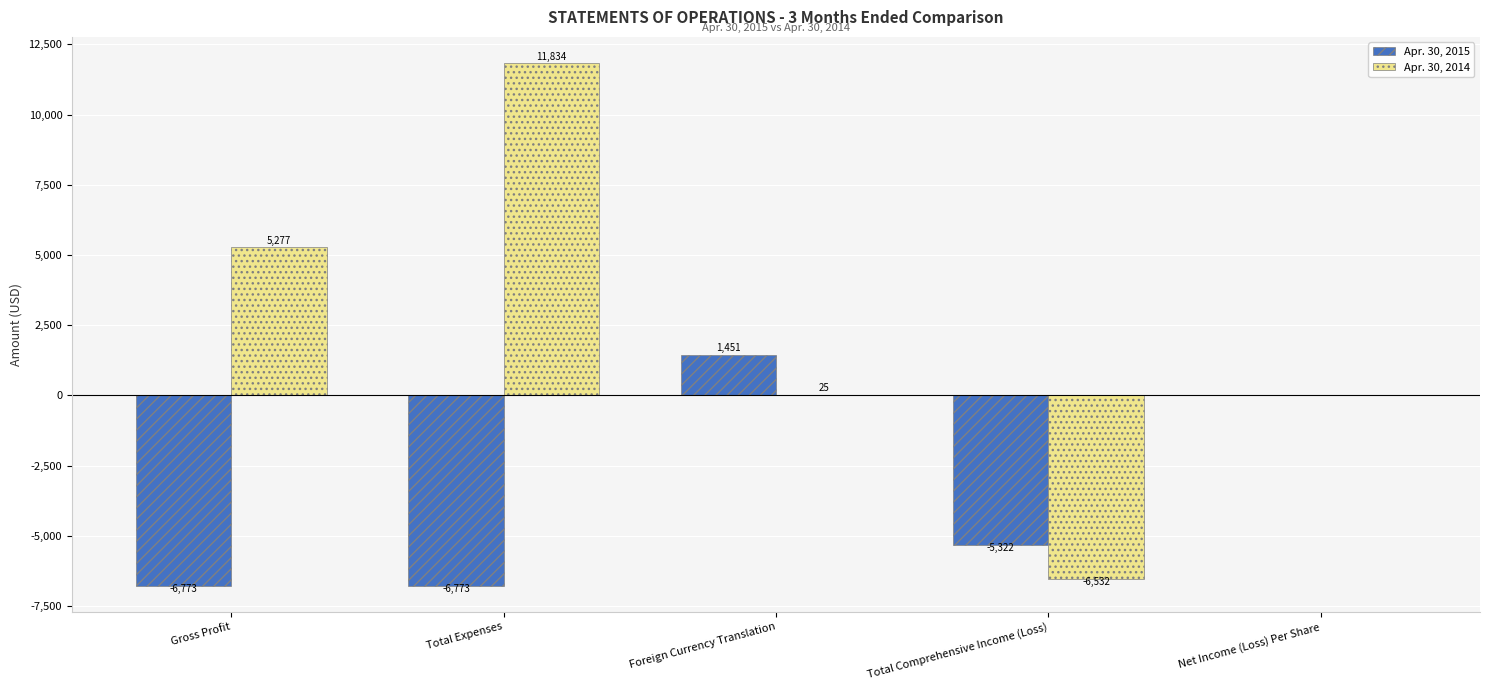

Between Total Expenses and Foreign Currency Translation, which series saw the biggest shift?

Apr. 30, 2014